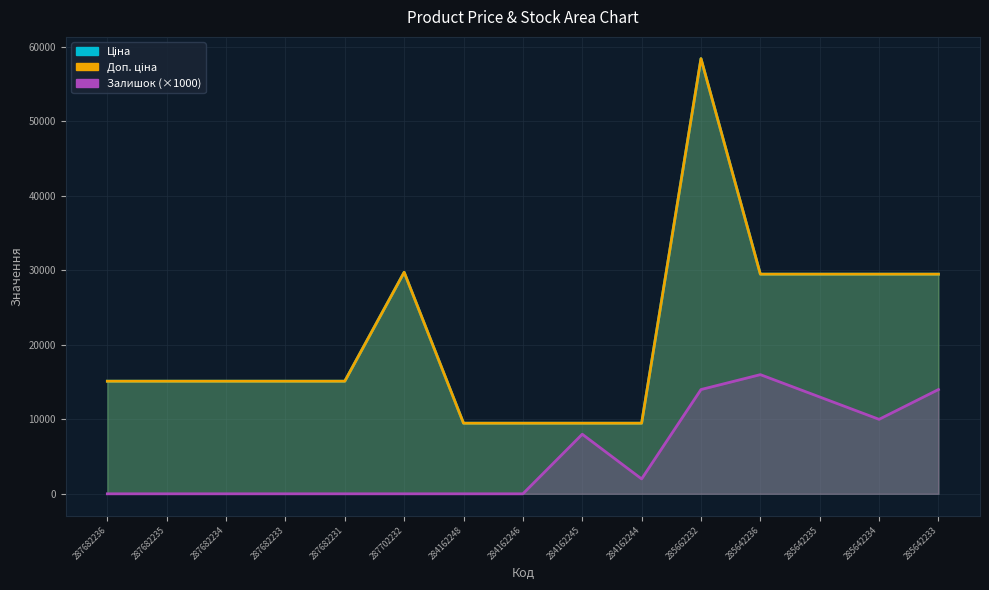

What is the difference between the Ціна values at 284162246 and 285642234?

20011.4